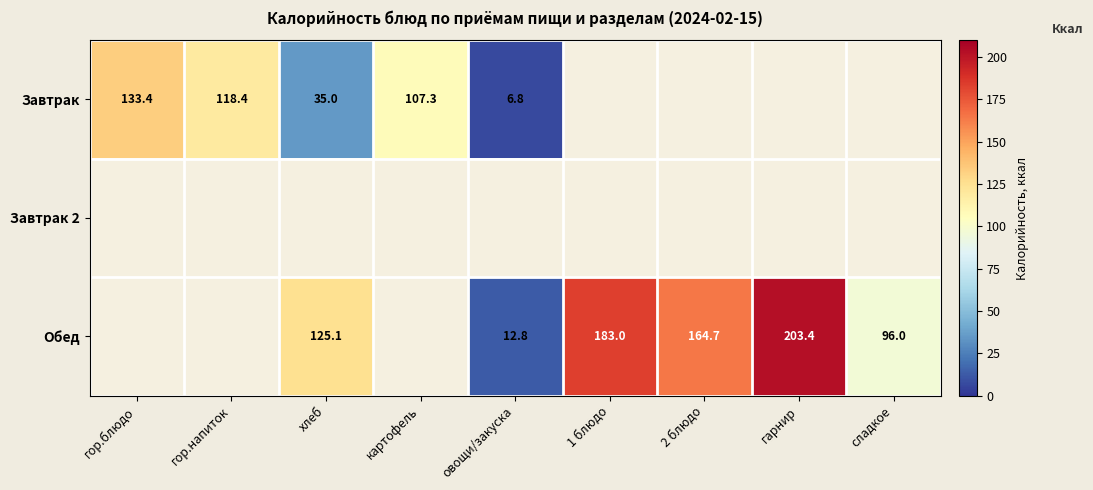

What is the smallest value displayed?

6.8